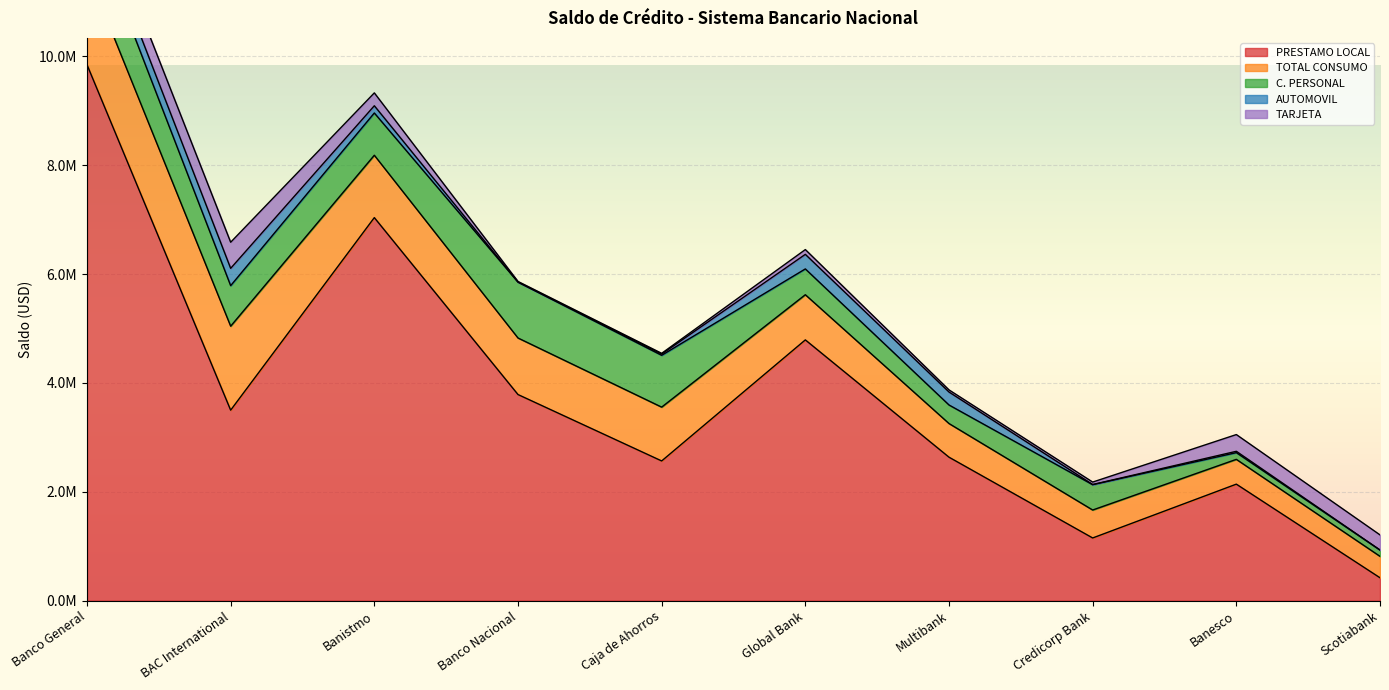

What is the highest value of the C. PERSONAL series?

1047314.5